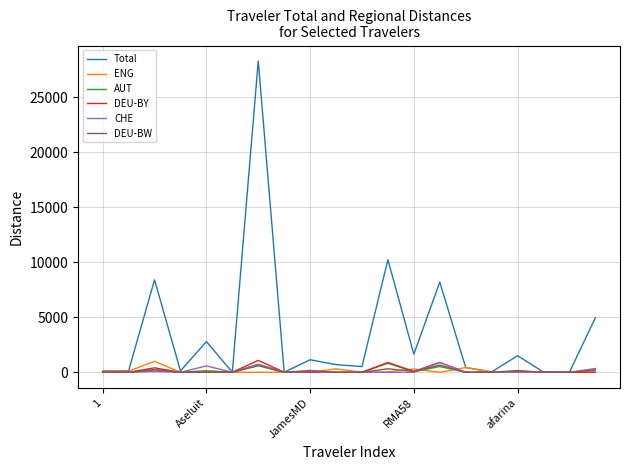

What is the maximum value for DEU-BW?

644.7